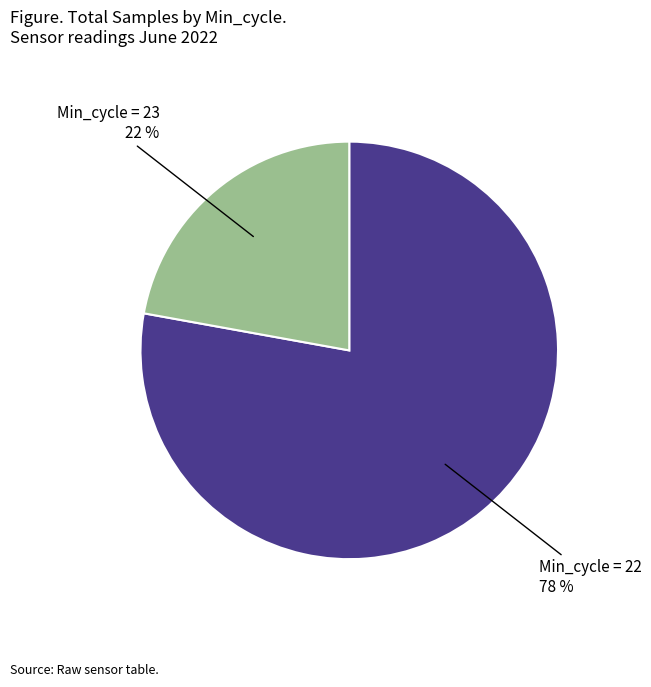

Does any single category account for the majority?

Yes